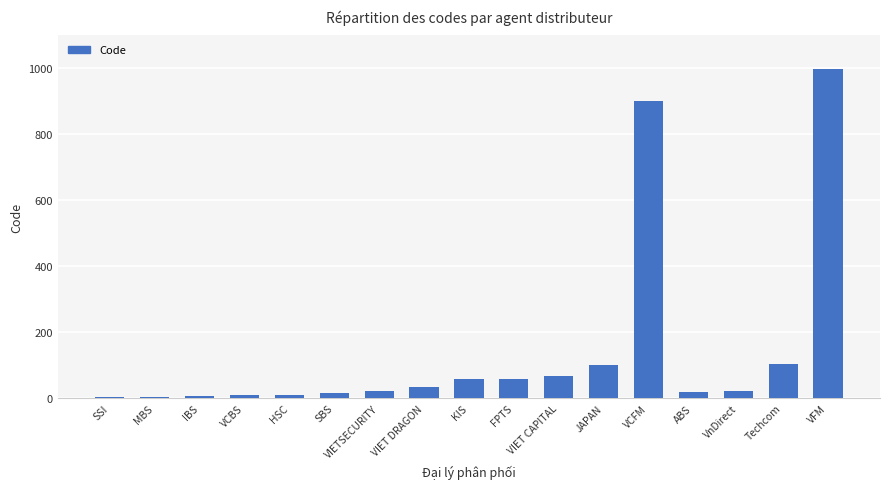

Between VIET CAPITAL and MBS, which is larger?

VIET CAPITAL